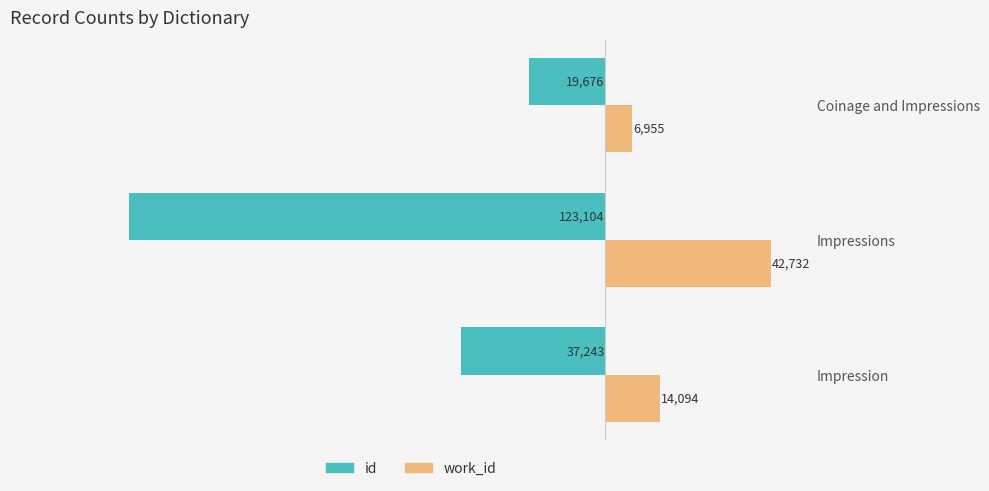

What are all the series names shown in the legend?

id, work_id